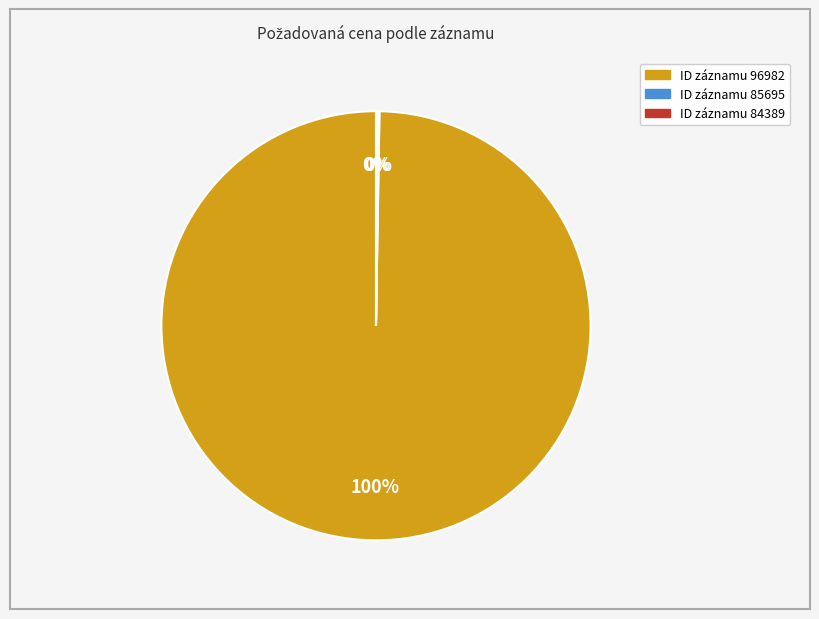

Does any single category account for the majority?

Yes